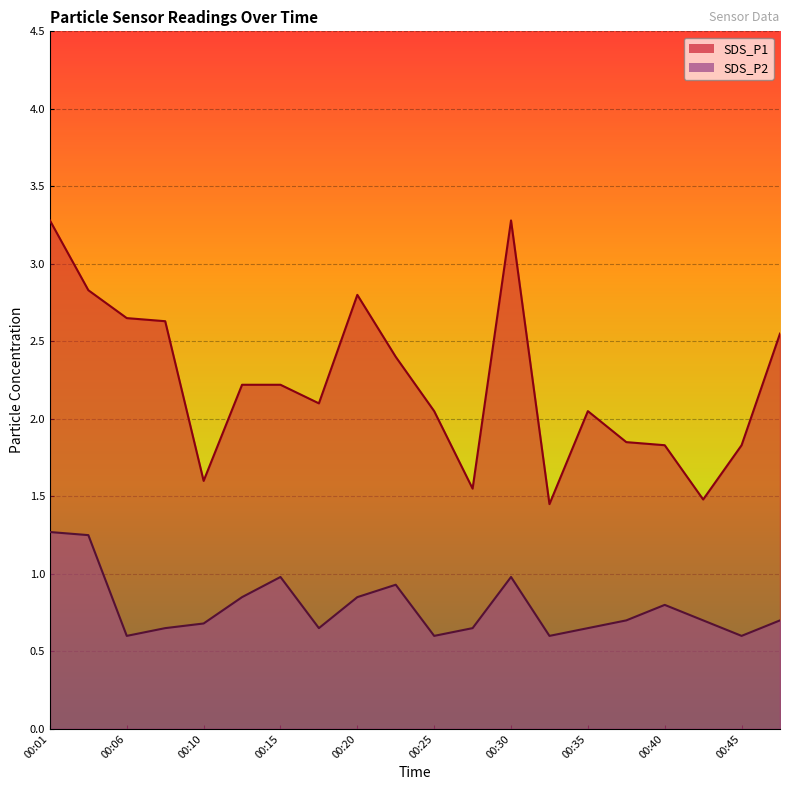

How many lines are shown in the chart?

2